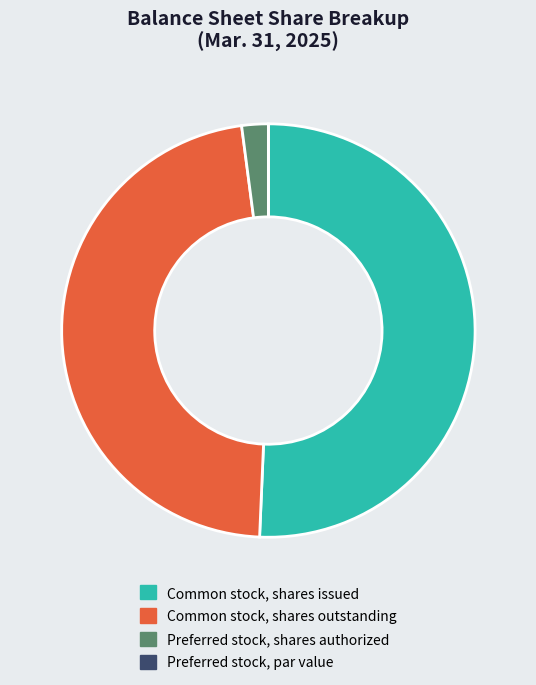

The Preferred stock, shares authorized slice represents 2% of the pie. True or false?

True